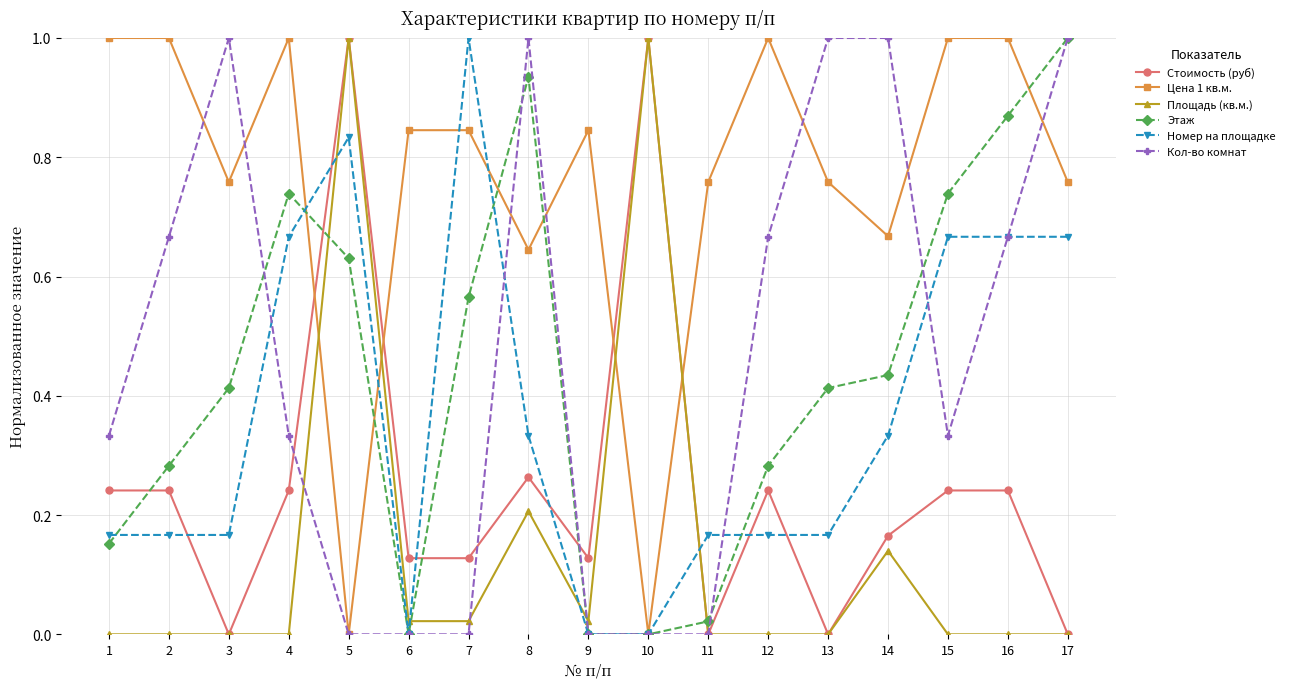

What is the total value across all series at 16?

3.4